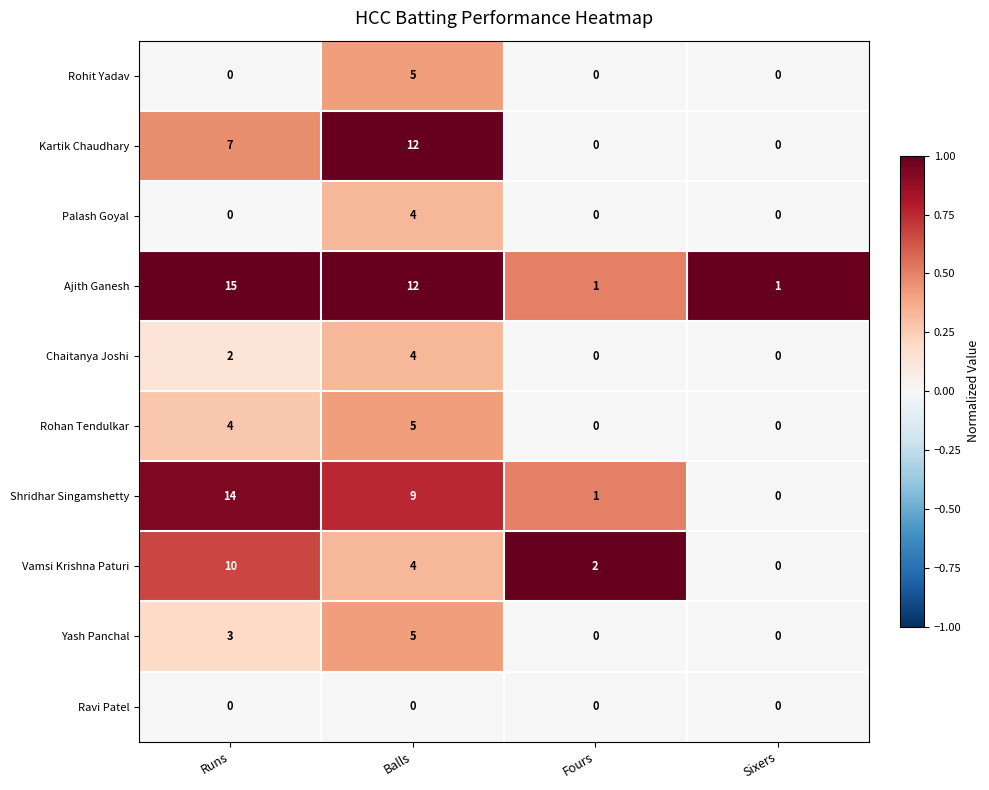

What is the spread (max minus min) of values at Balls?

12